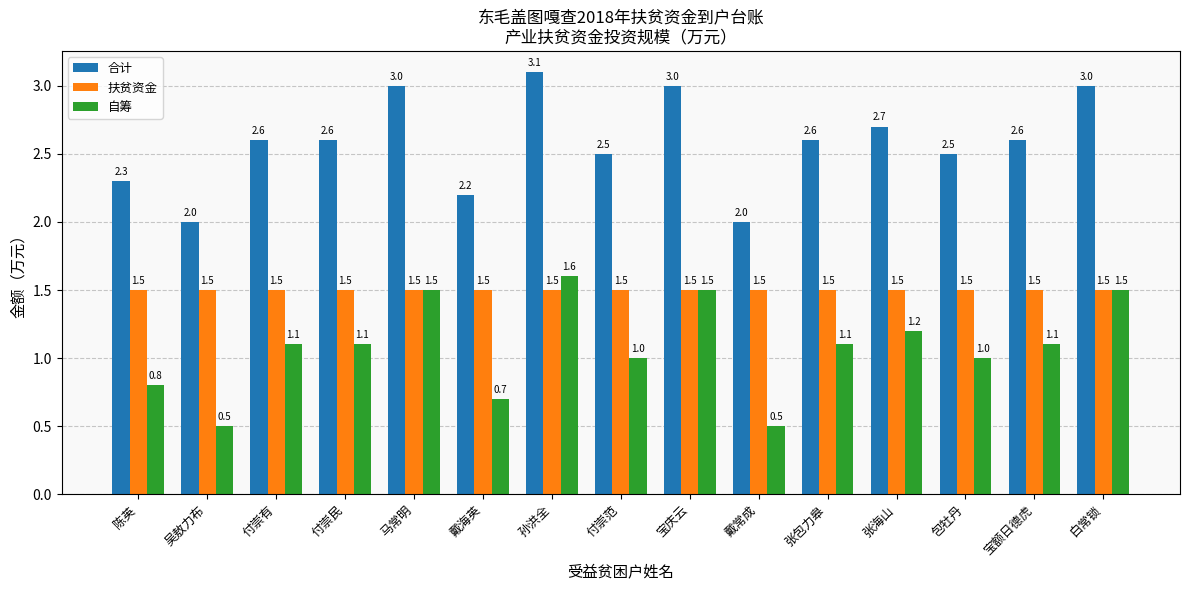

What is the spread (max minus min) of values at 白常锁?

1.5